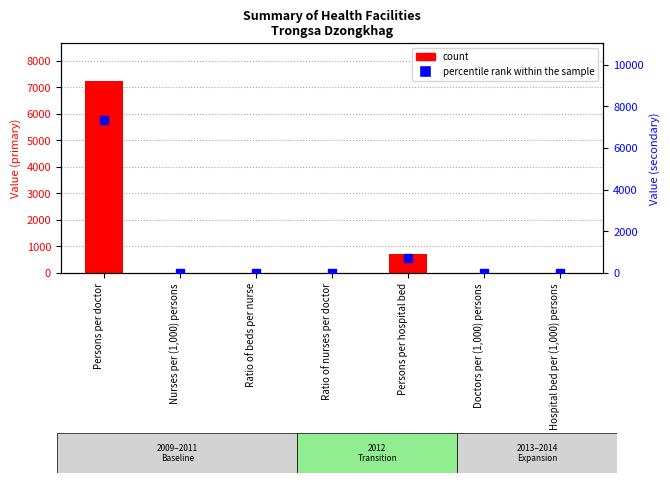

What are all the series names shown in the legend?

count, percentile rank within the sample